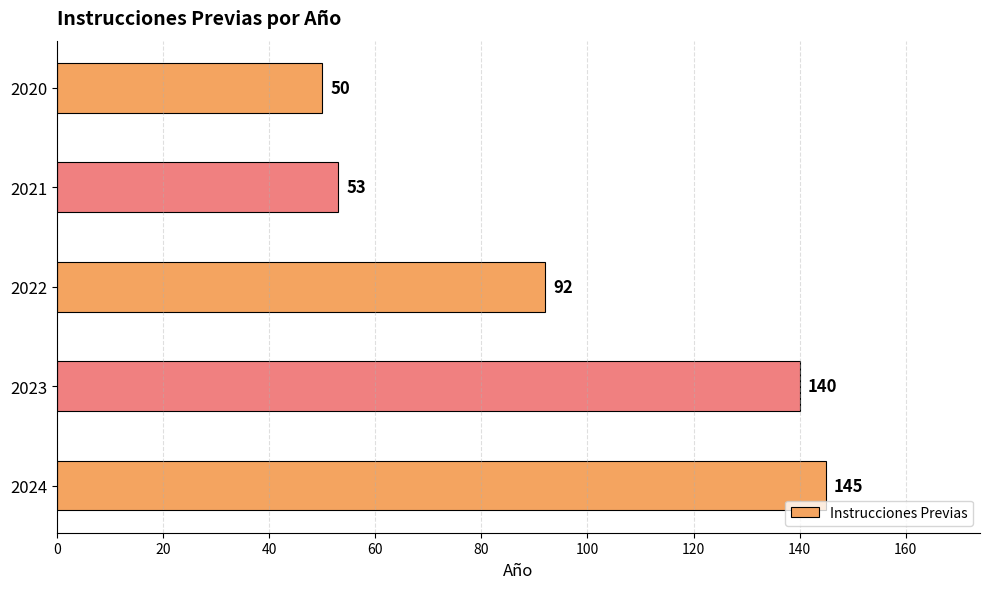

What is the change in value from 2024 to 2023?

-5